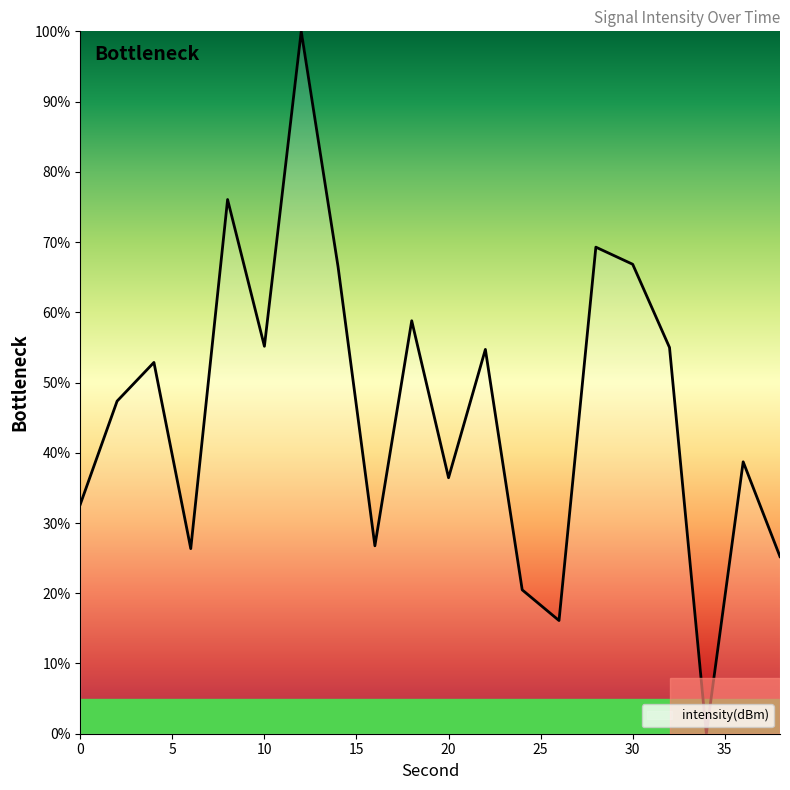

Is this an area chart (filled region under the line)?

No